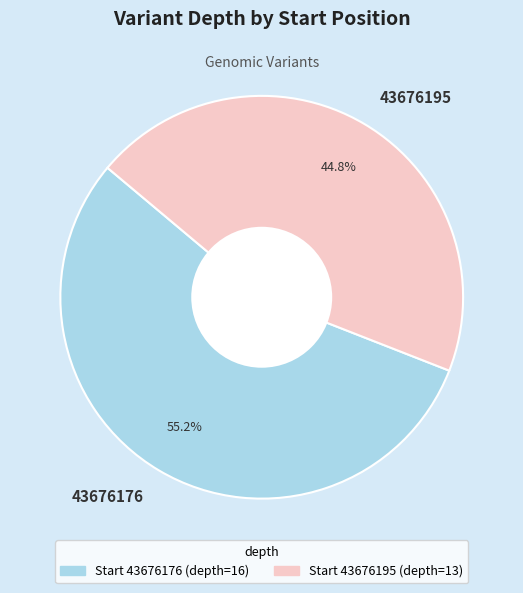

Approximately how many times larger is the value at 43676195 compared to 43676176?

0.8